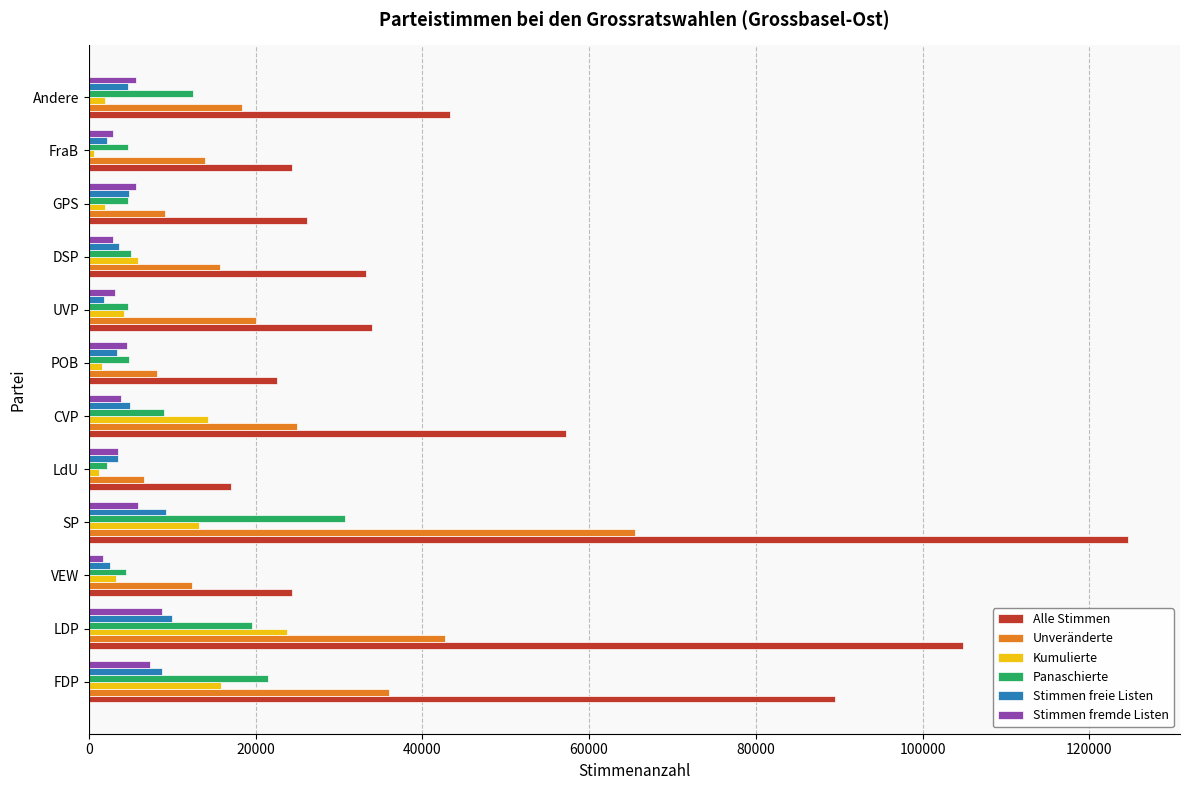

What is the sum of all Alle Stimmen values?

601139